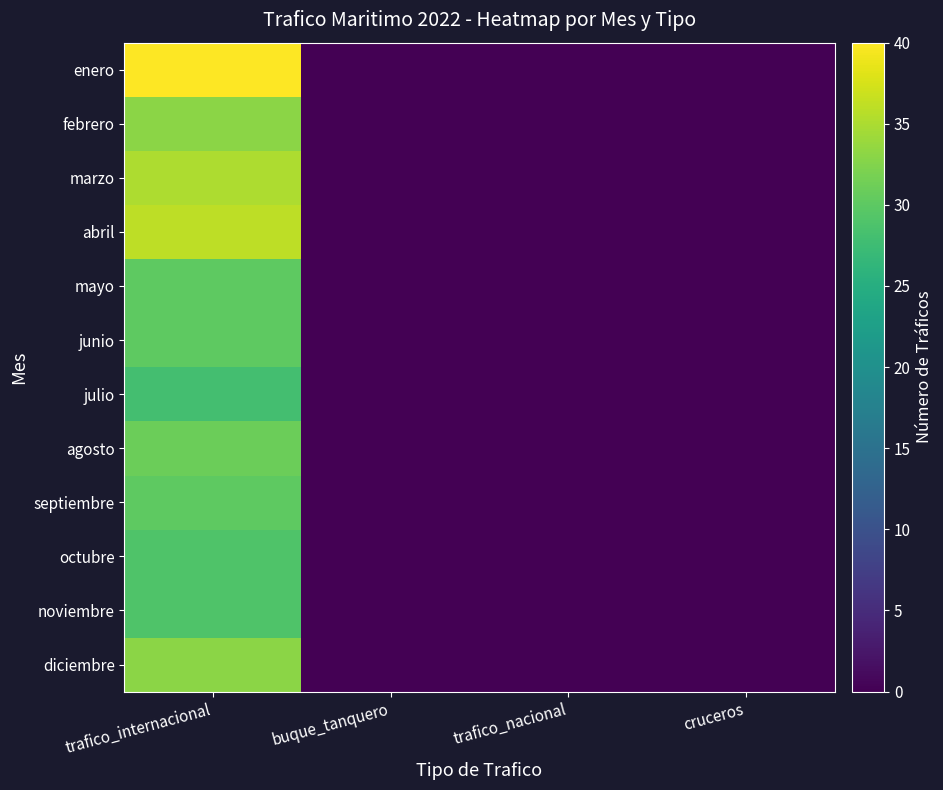

At which category is the sum across all series the highest?

trafico_internacional